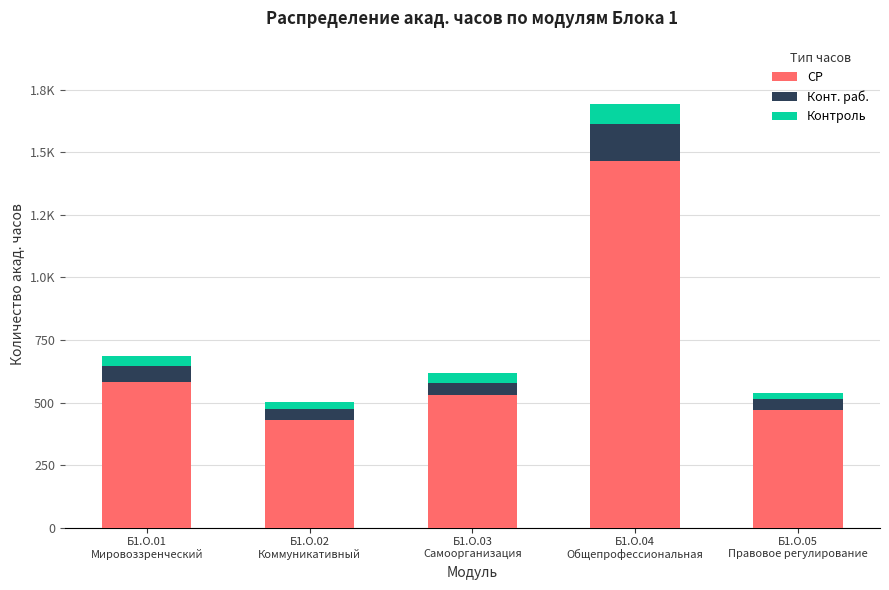

Are the bars grouped side by side (vs. stacked)?

No